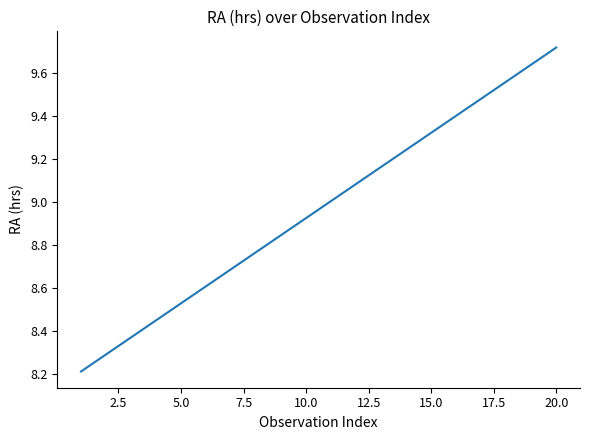

What is the difference between the maximum and minimum values?

1.5